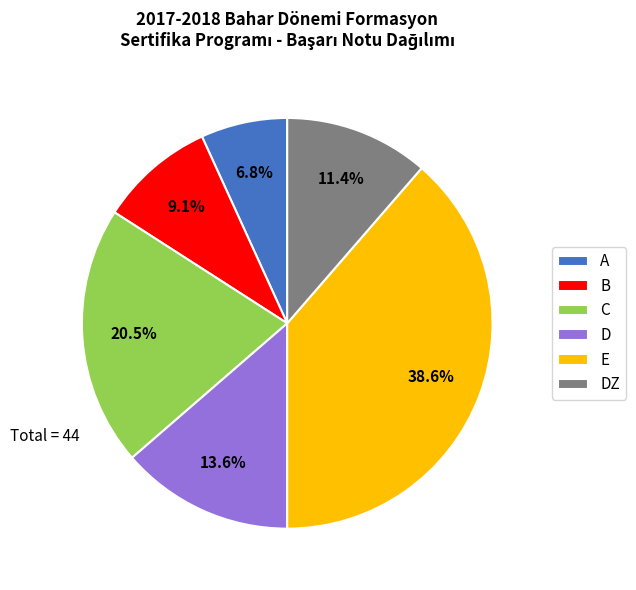

Is there a majority slice in this chart?

No